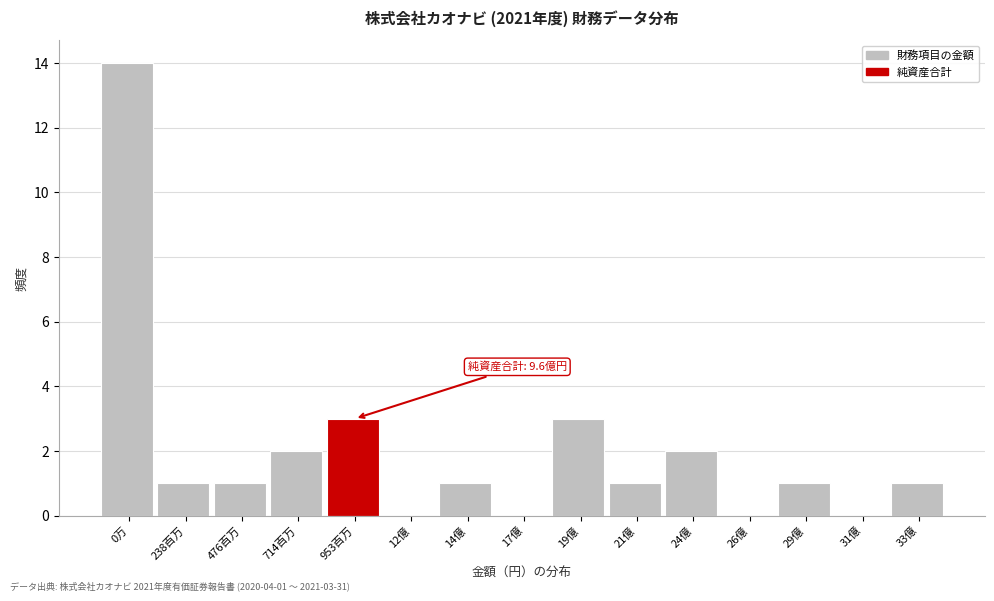

Reading left to right, extract all data points from this chart.

0万=14	238百万=1	476百万=1	714百万=2	953百万=3	12億=0	14億=1	17億=0	19億=3	21億=1	24億=2	26億=0	29億=1	31億=0	33億=1